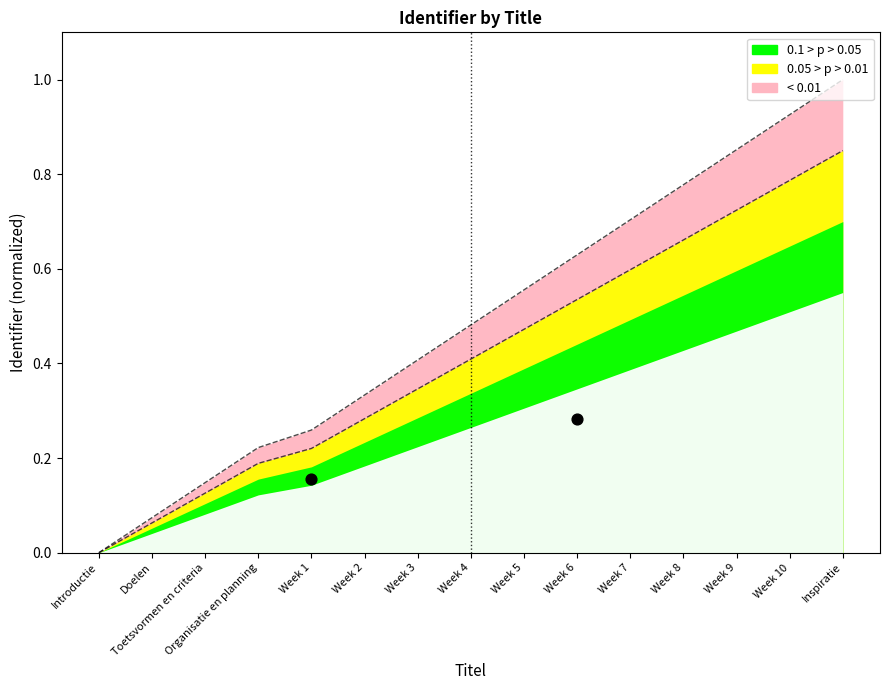

What is the change in value from Week 7 to Week 8?

+0.1